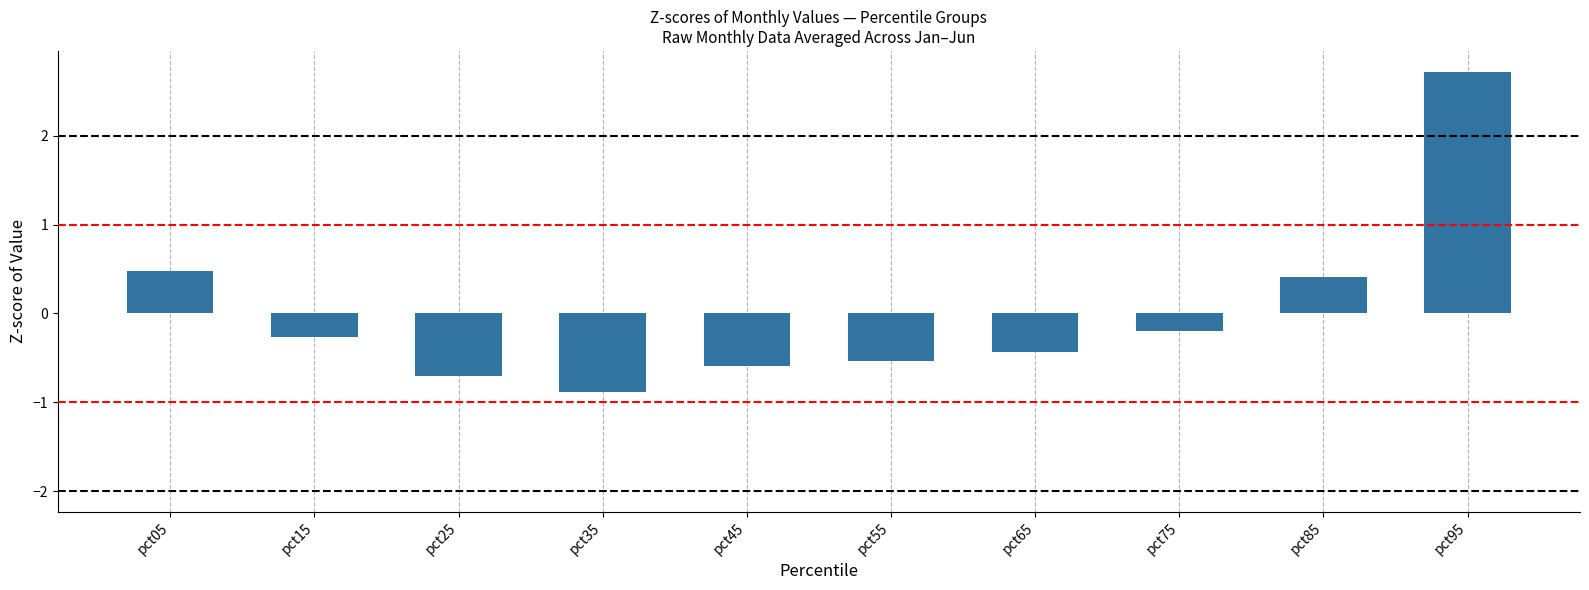

Reading right to left, what are all the values shown in this chart?

pct95=2.7	pct85=0.4	pct75=-0.2	pct65=-0.4	pct55=-0.5	pct45=-0.6	pct35=-0.9	pct25=-0.7	pct15=-0.3	pct05=0.5